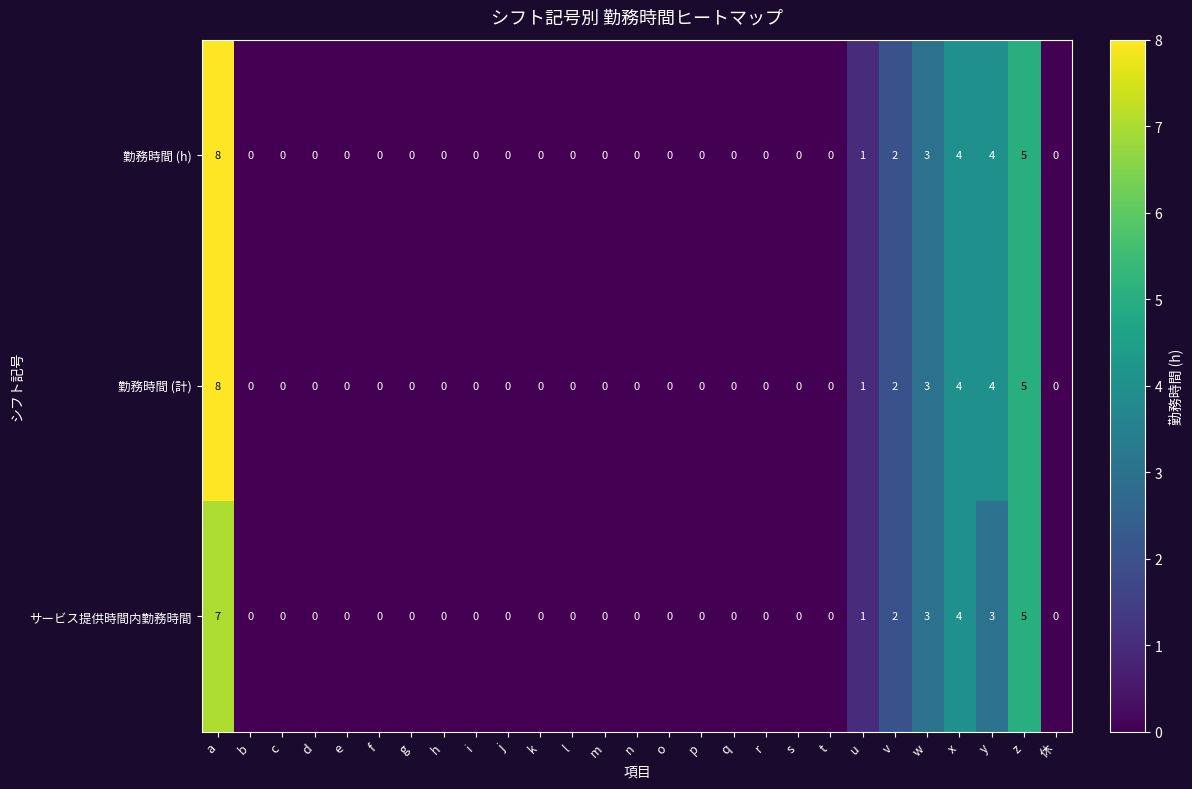

Is it true that 勤務時間 (計) equals -4 at e?

False